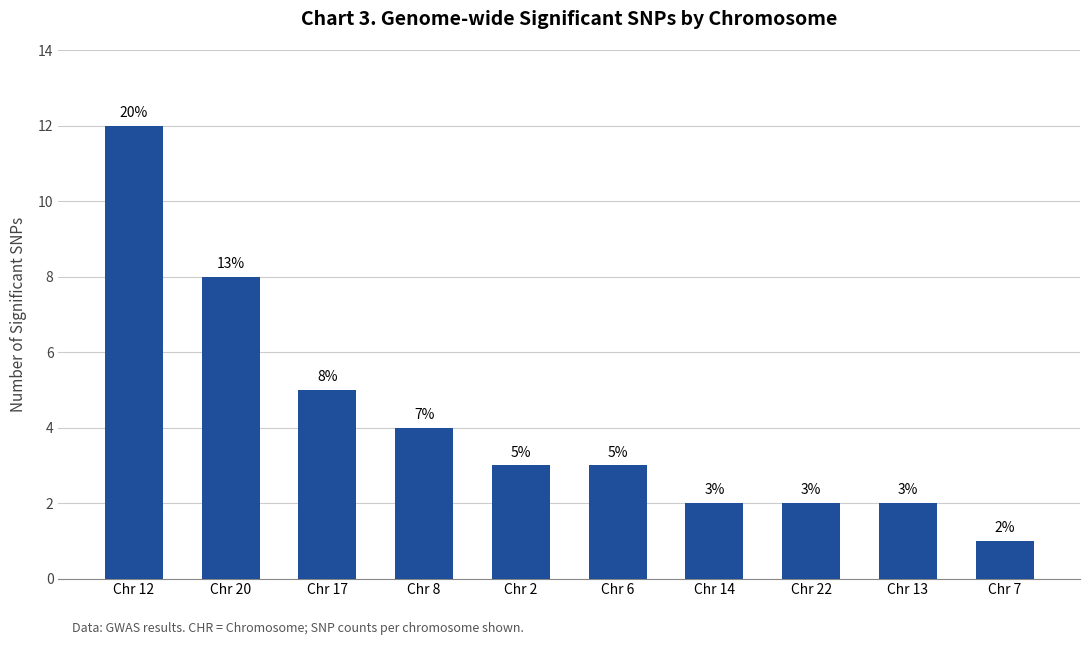

What is the label of the 8th bar from the right?

Chr 17